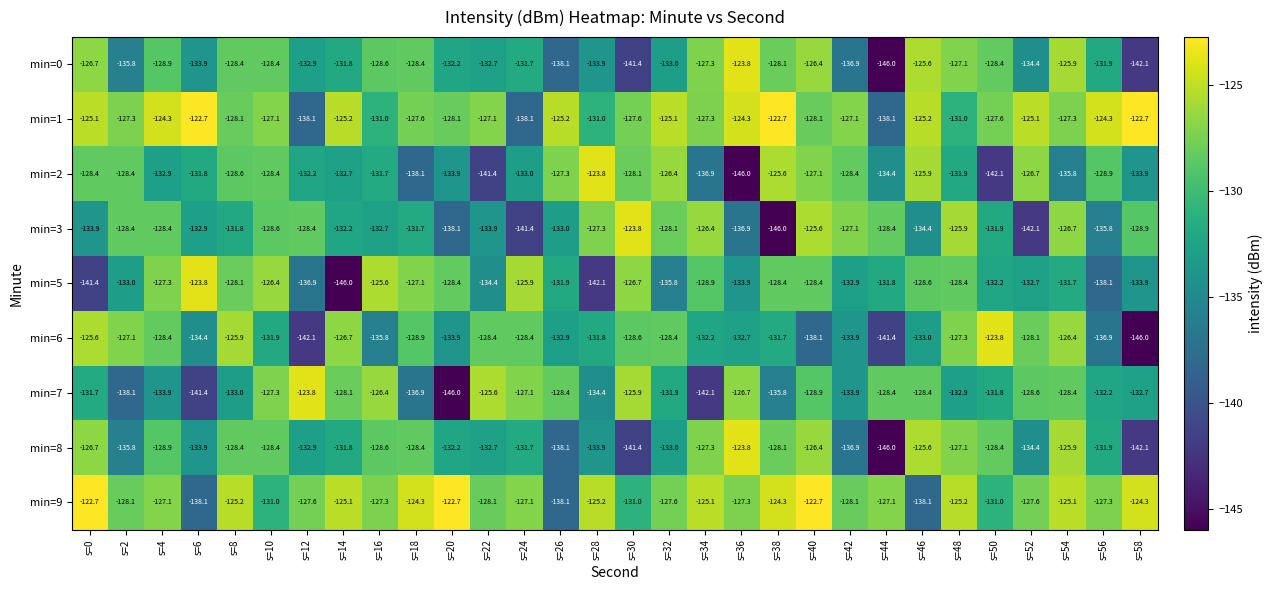

What is the approximate value of min=7 at s=2?

-138.1